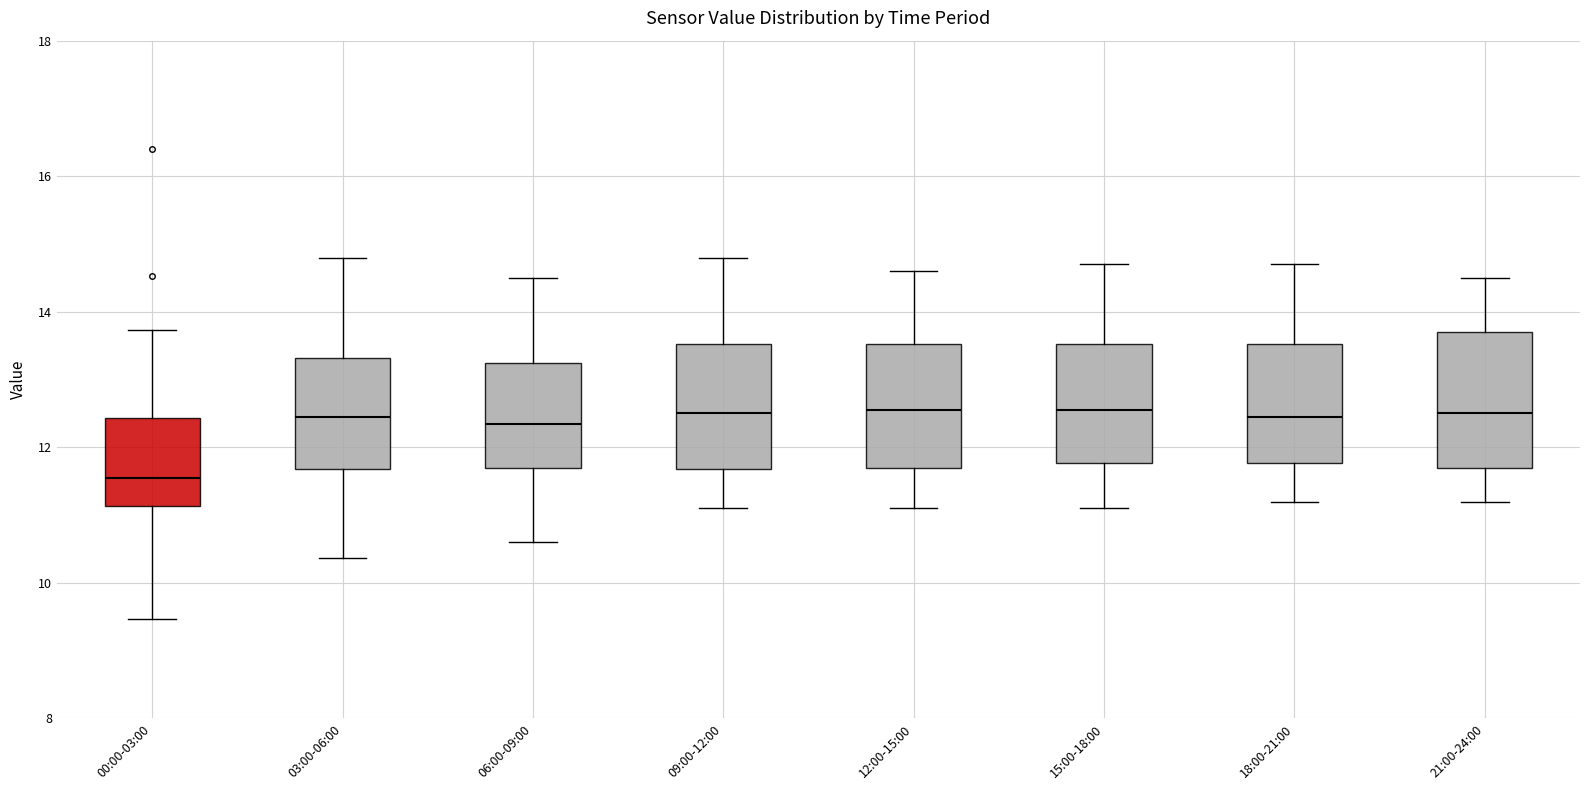

Where is the upper edge of the box for 18:00-21:00 on the y-axis? The values are not printed on the chart, so give them approximately, as read against the axis.

13.6